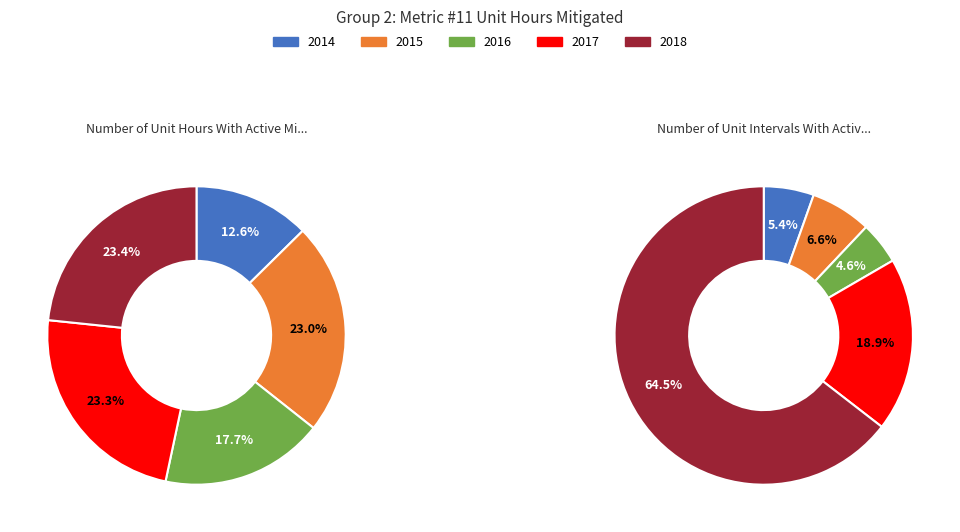

The 2016 slice represents 25% of the pie. True or false?

False